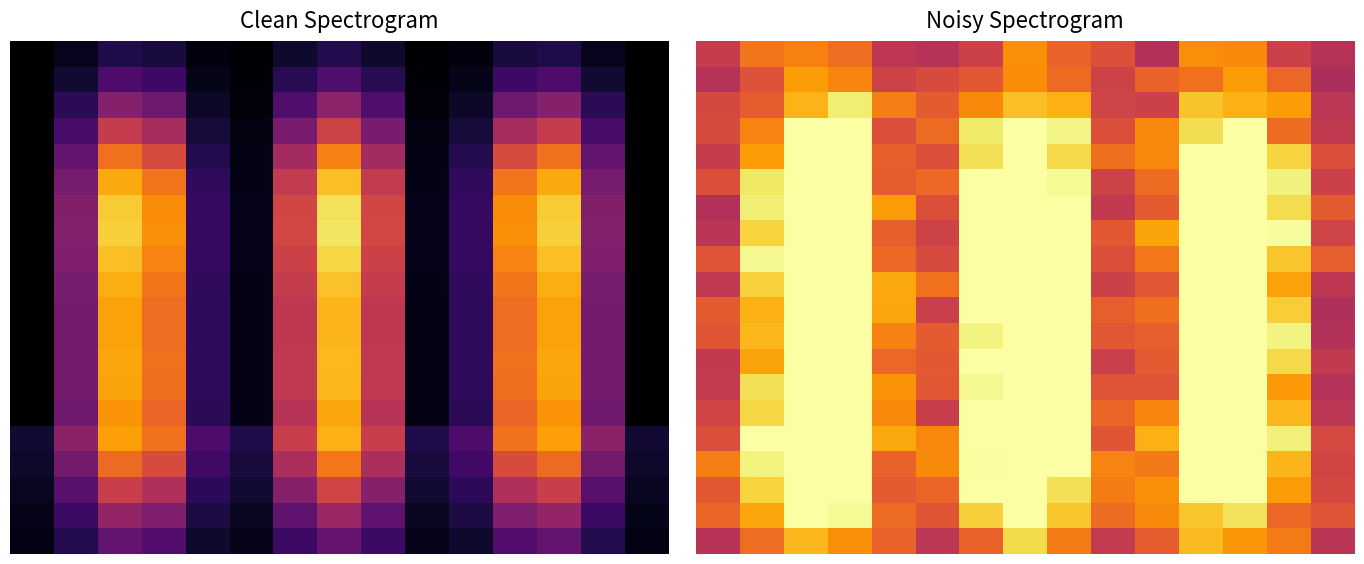

Which series has the largest total across all categories?

15.0